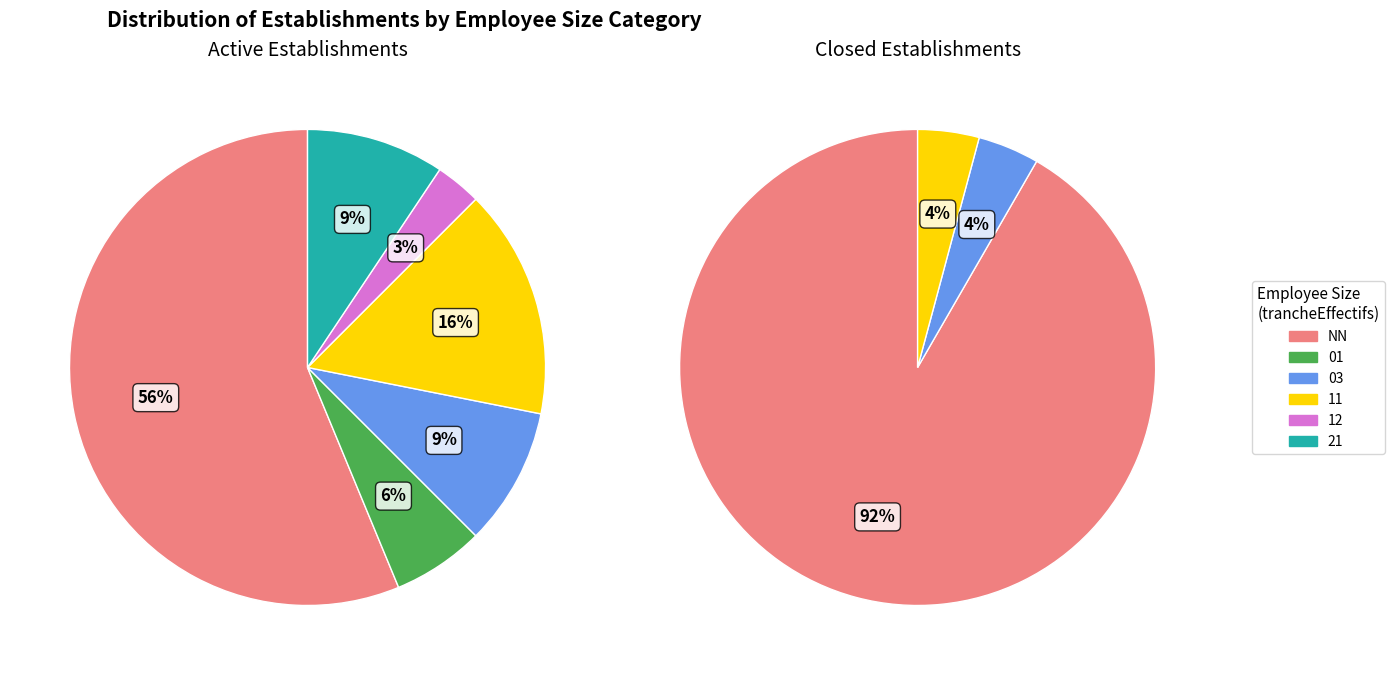

How many slices are in this pie chart?

6